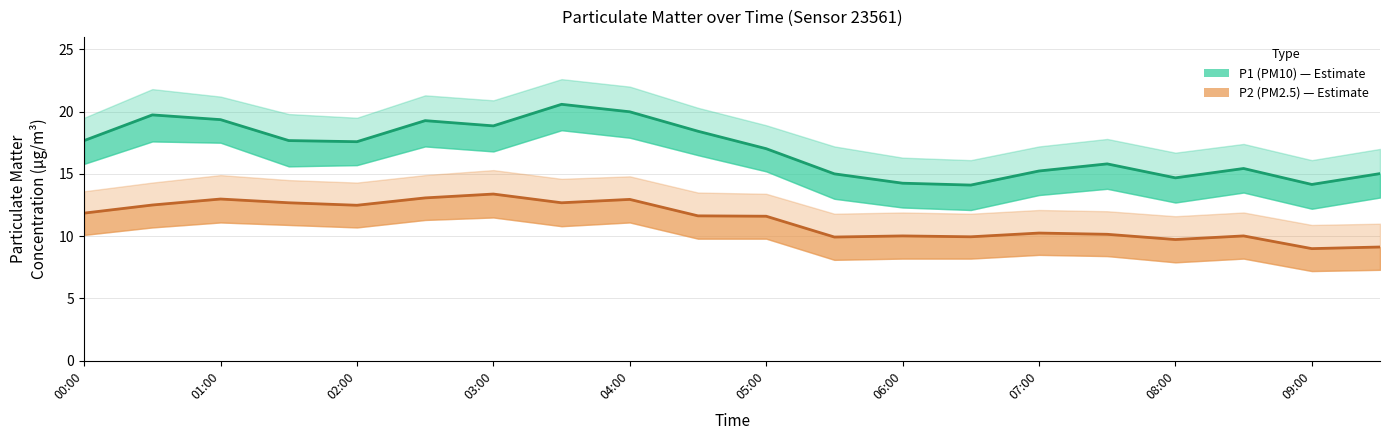

True or false: P1_lower and P2_upper cross at least once.

False